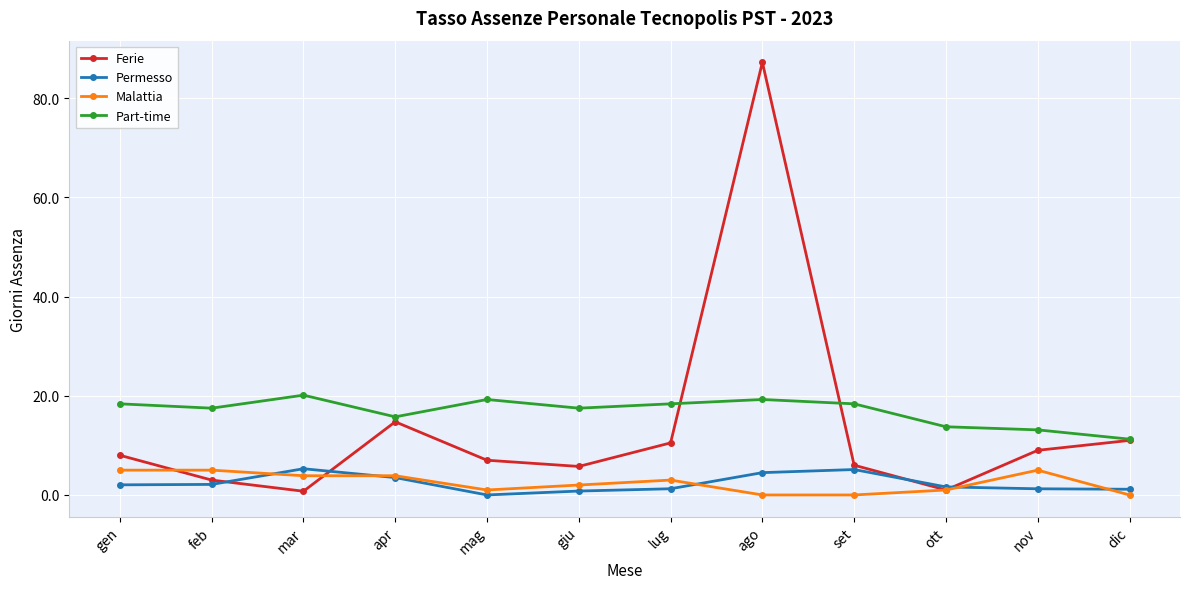

What is the value of the Malattia point at the 6th from the left?

2.0